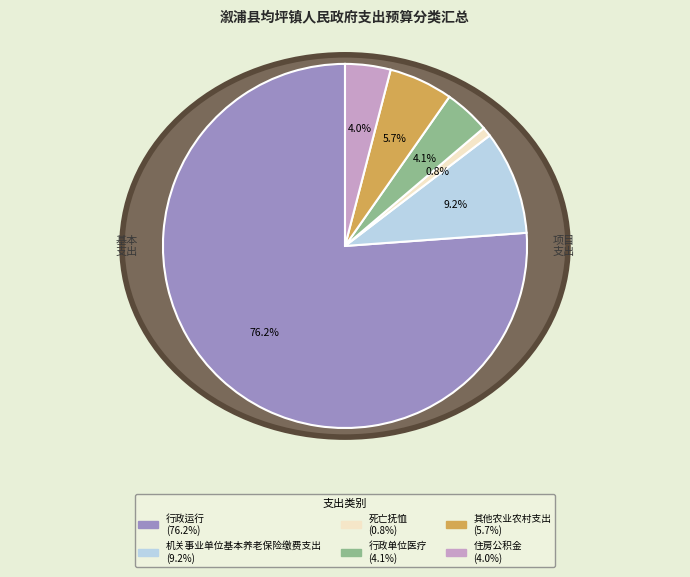

True or false: 住房公积金 accounts for 4% of the total.

True